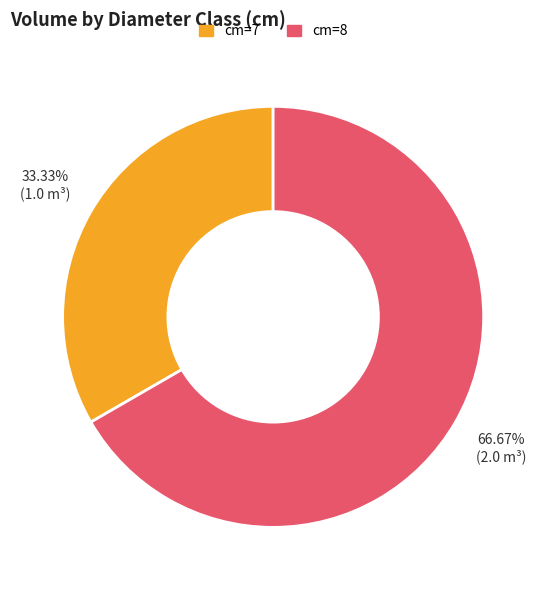

To the nearest percent, what is the average slice percentage?

50%